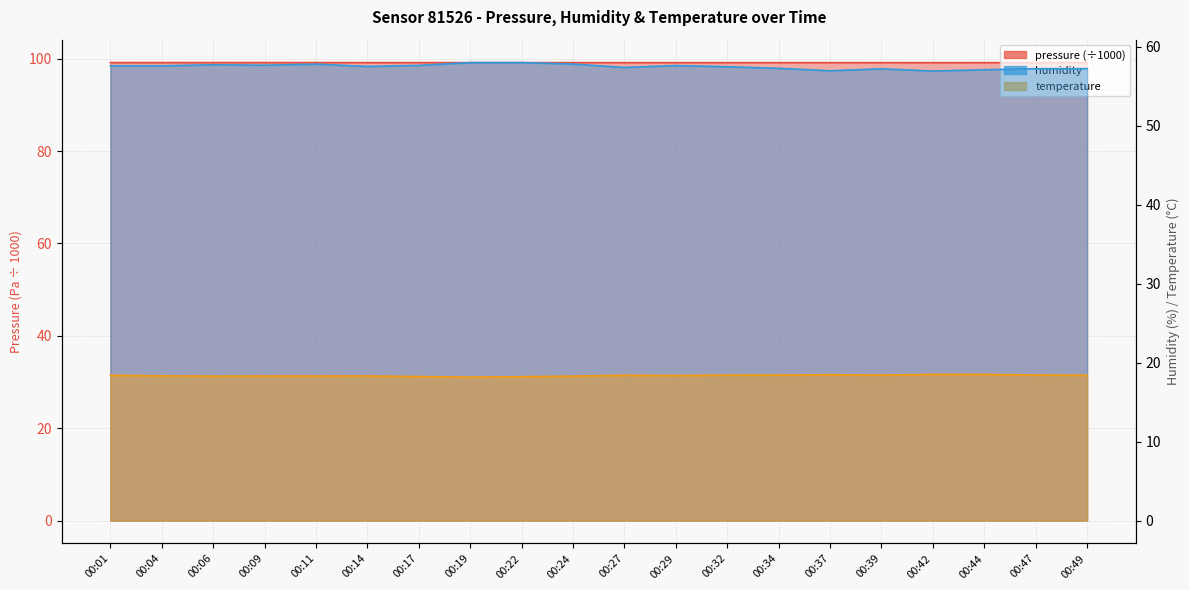

What are all the series names shown in the legend?

pressure, humidity, temperature